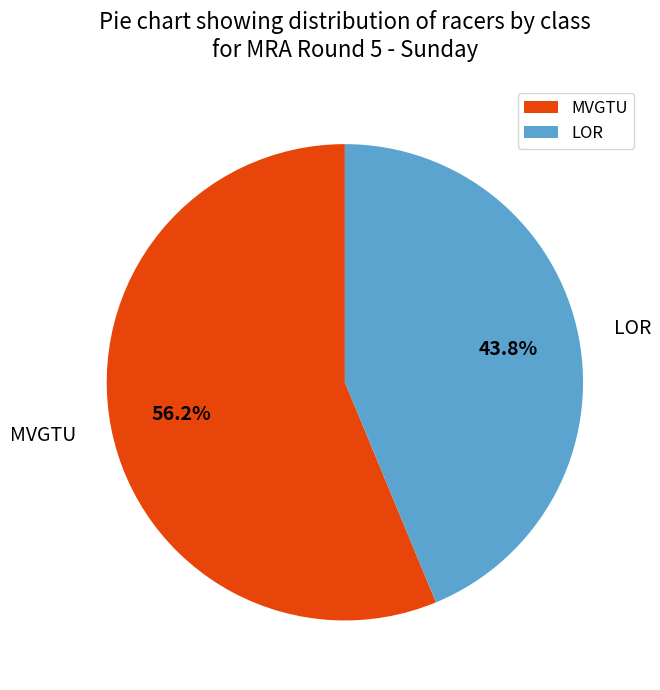

Combined, do MVGTU and LOR account for over 50%?

Yes